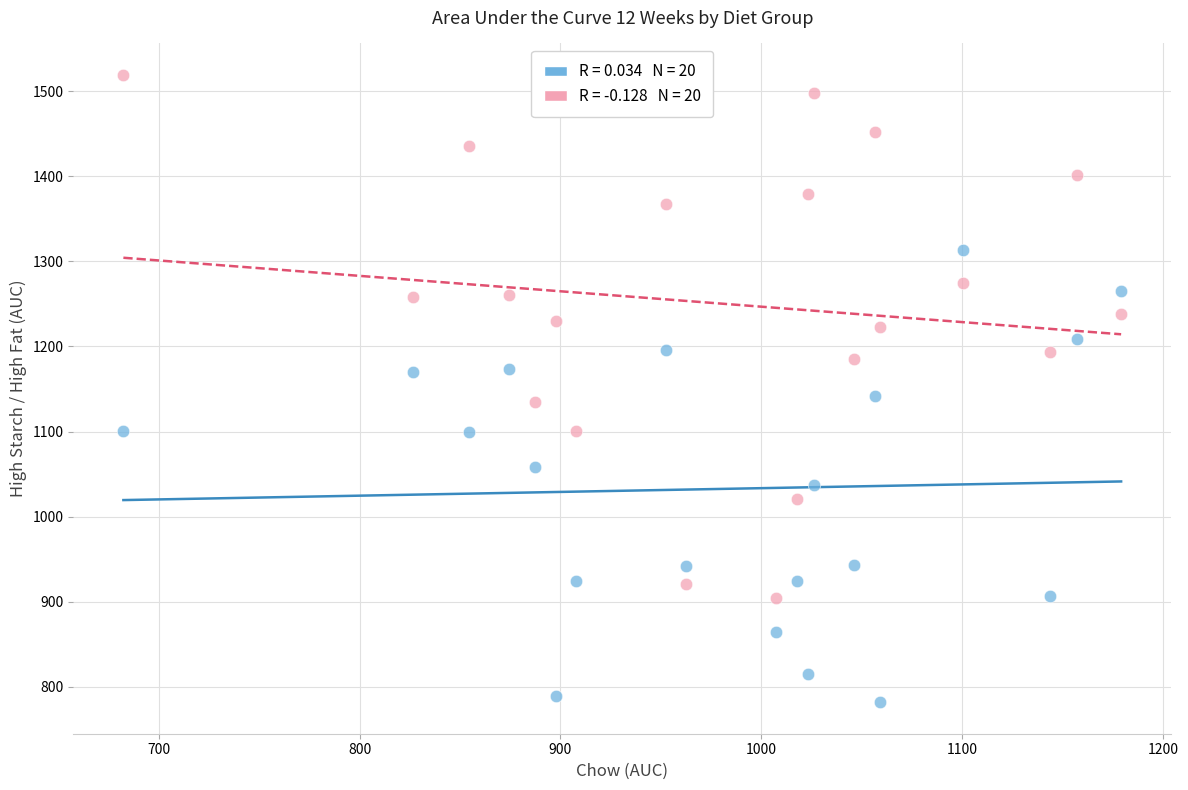

Across all data points, what is the range of X values (max minus min)?

496.5